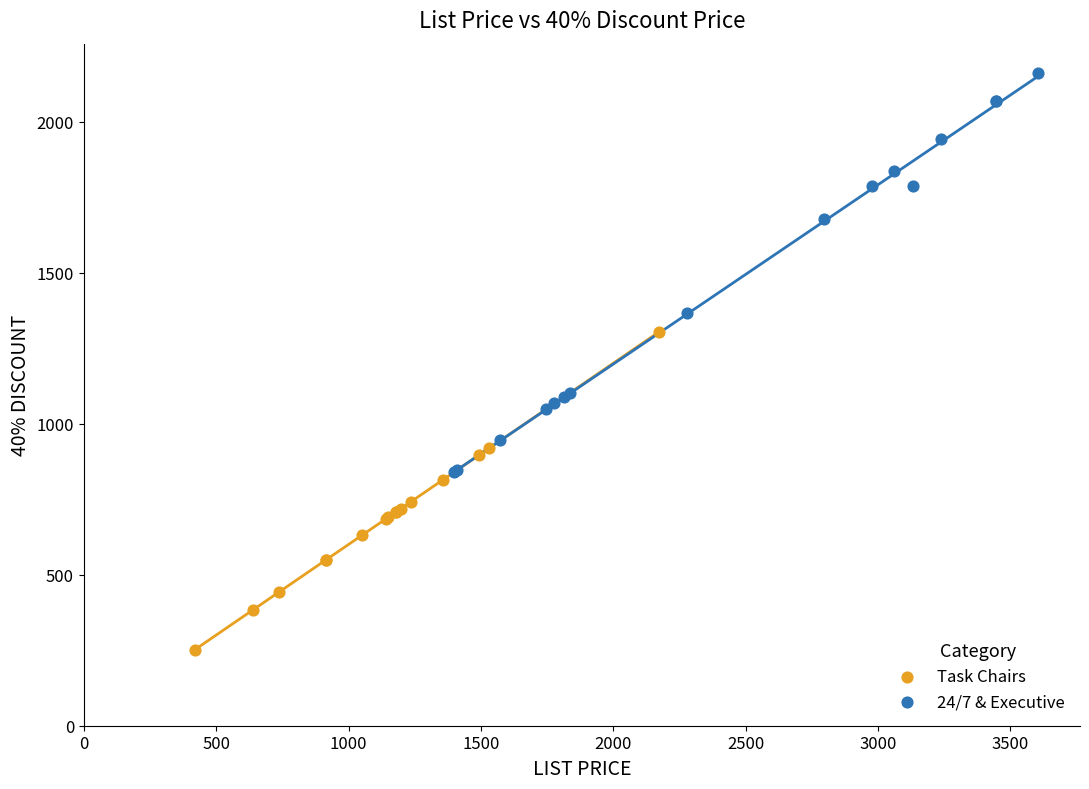

Which series contains the highest Y value?

24/7 & Executive